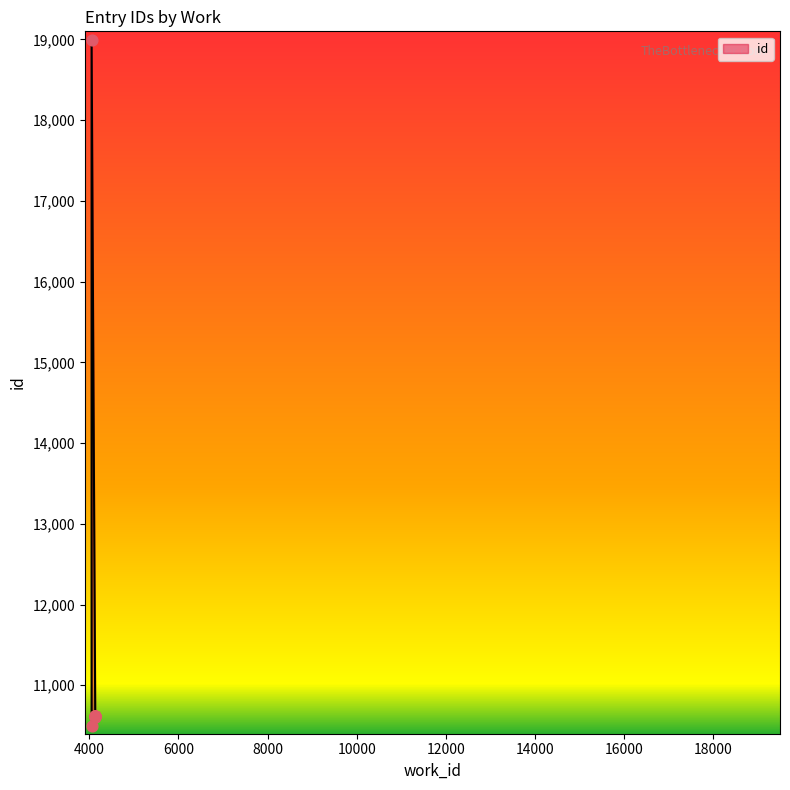

What is the change in value from 4050 to 4132?

+113